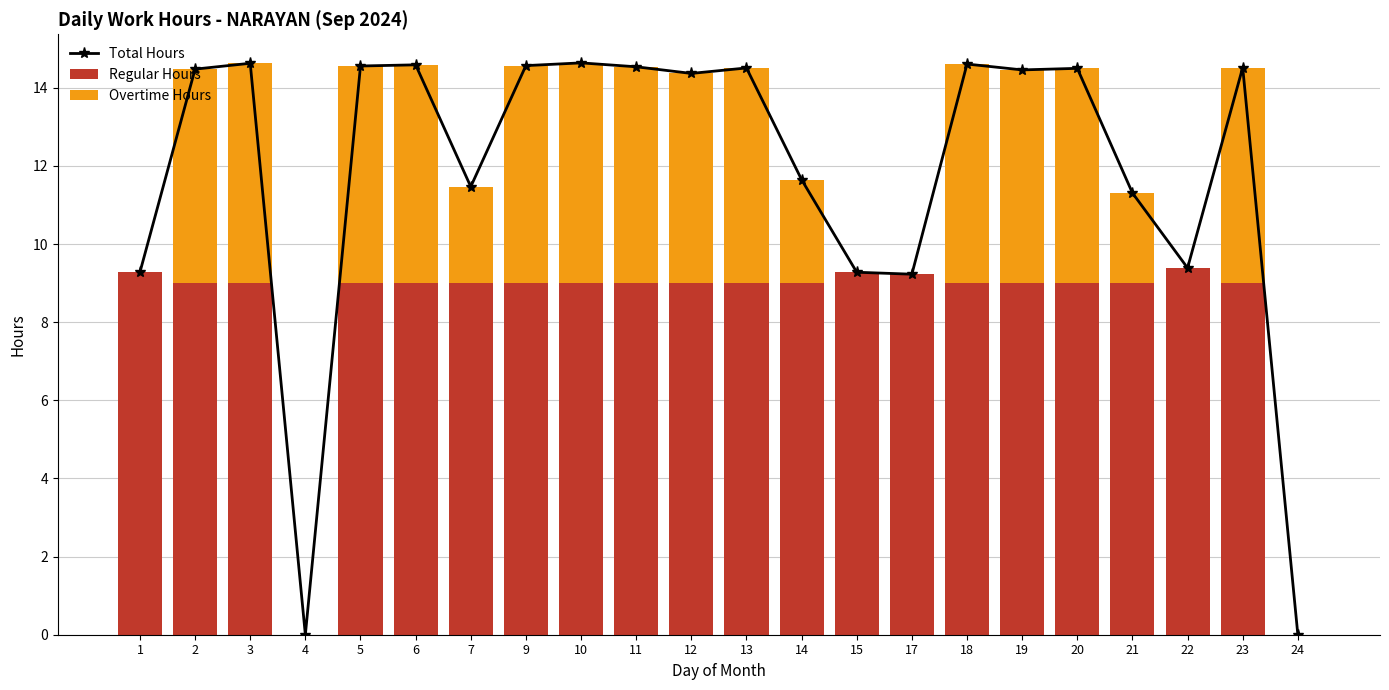

List the labels in order of Overtime Hours value, largest first.

10, 3, 18, 6, 9, 5, 11, 23, 13, 20, 2, 19, 12, 14, 7, 21, 1, 4, 15, 17, 22, 24